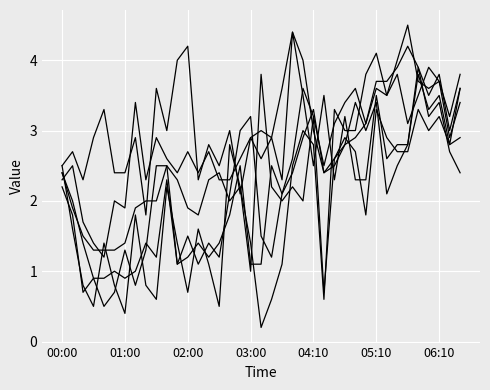

Reading left to right, what are all the values shown in this chart?

0.290: 2.4	1.9	1.5	1.3	1.3	1.3	1.4	1.9	2.0	2.0	2.5	2.3	1.9	1.8	2.3	2.4	2.0	2.2	1.0	3.8	2.2	2.0	2.2	2.0	3.2	0.7	2.6	2.9	2.7	1.8	3.3	2.9	2.7	2.7	3.3	3.0	3.2	2.8	2.9
0.386: 2.5	2.7	2.3	2.9	3.3	2.4	2.4	2.9	1.8	3.6	3.0	4.0	4.2	2.3	2.8	2.5	3.0	2.1	2.9	3.0	2.9	3.6	4.4	4.0	3.0	2.4	2.5	2.8	3.4	3.0	3.4	2.1	2.5	2.8	3.9	3.2	3.4	2.7	2.4
0.483: 2.3	2.5	1.7	1.4	1.2	2.0	1.9	3.4	2.3	2.9	2.6	2.4	2.7	2.4	2.7	2.3	2.3	2.6	2.9	2.6	2.9	2.3	4.4	3.5	2.5	3.5	2.3	3.2	2.3	2.3	3.5	2.6	2.8	2.8	3.8	3.3	3.5	2.8	3.6
0.676: 2.4	2.0	1.4	0.9	0.9	1.0	0.9	1.0	1.4	1.2	2.3	1.1	1.5	1.1	1.4	1.2	2.1	3.0	3.2	1.5	1.2	2.1	2.4	2.9	3.3	2.4	2.6	2.8	2.9	3.1	3.6	3.5	4.0	4.5	3.7	3.6	3.7	2.9	3.4
0.773: 2.2	1.8	0.7	0.9	0.5	0.7	1.3	0.8	1.3	2.5	2.5	1.1	1.2	1.4	1.2	1.4	1.8	2.5	1.1	1.1	2.5	2.1	2.6	3.6	3.2	2.5	3.1	3.4	3.6	3.1	3.7	3.7	3.9	4.2	3.9	3.5	3.8	3.0	3.6
0.966: 2.5	1.6	0.8	0.5	1.4	0.8	0.4	1.8	0.8	0.6	2.2	1.4	0.7	1.6	1.1	0.5	2.8	2.2	1.4	0.2	0.6	1.1	2.5	3.0	2.8	0.6	3.3	3.0	3.0	3.8	4.1	3.5	3.8	3.1	3.5	3.9	3.7	3.2	3.8